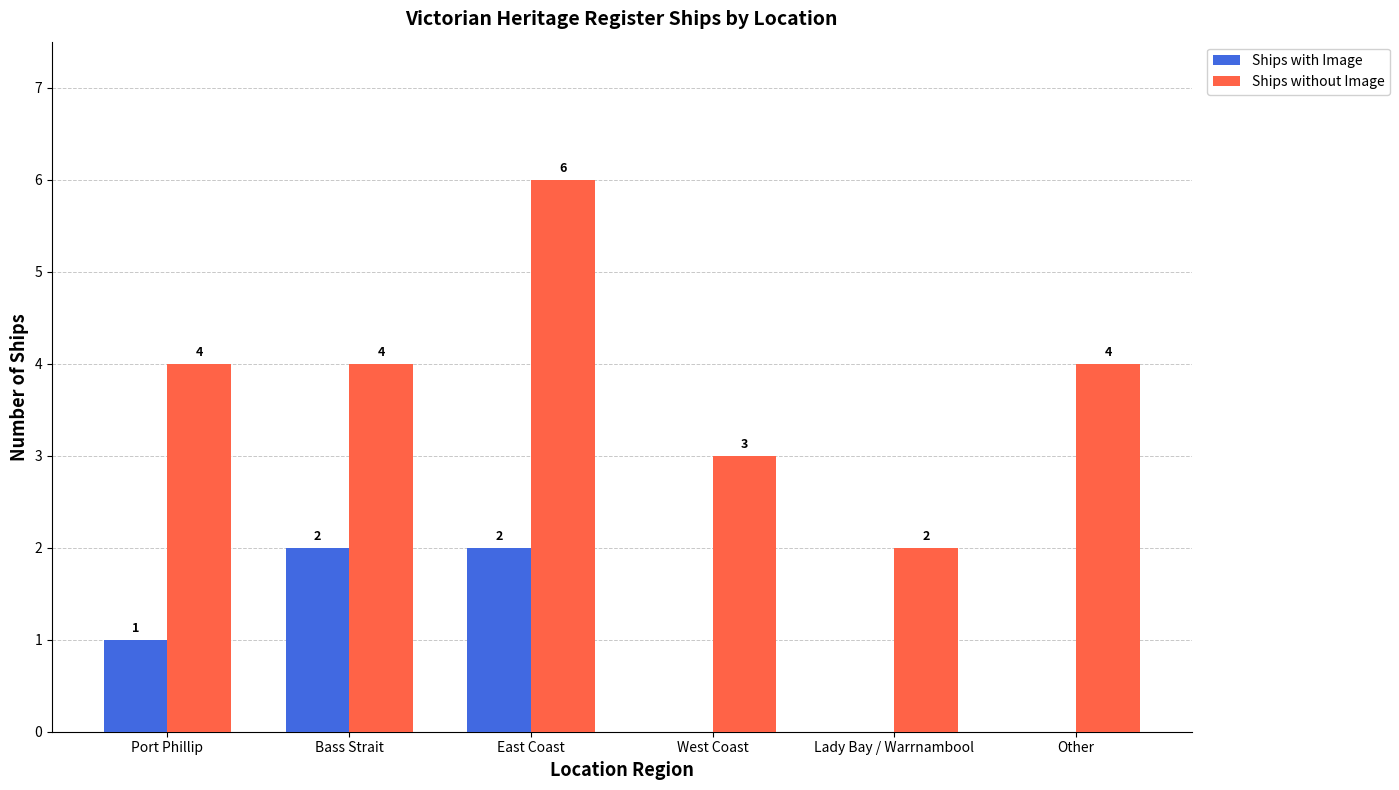

What is the total value across all series at East Coast?

8